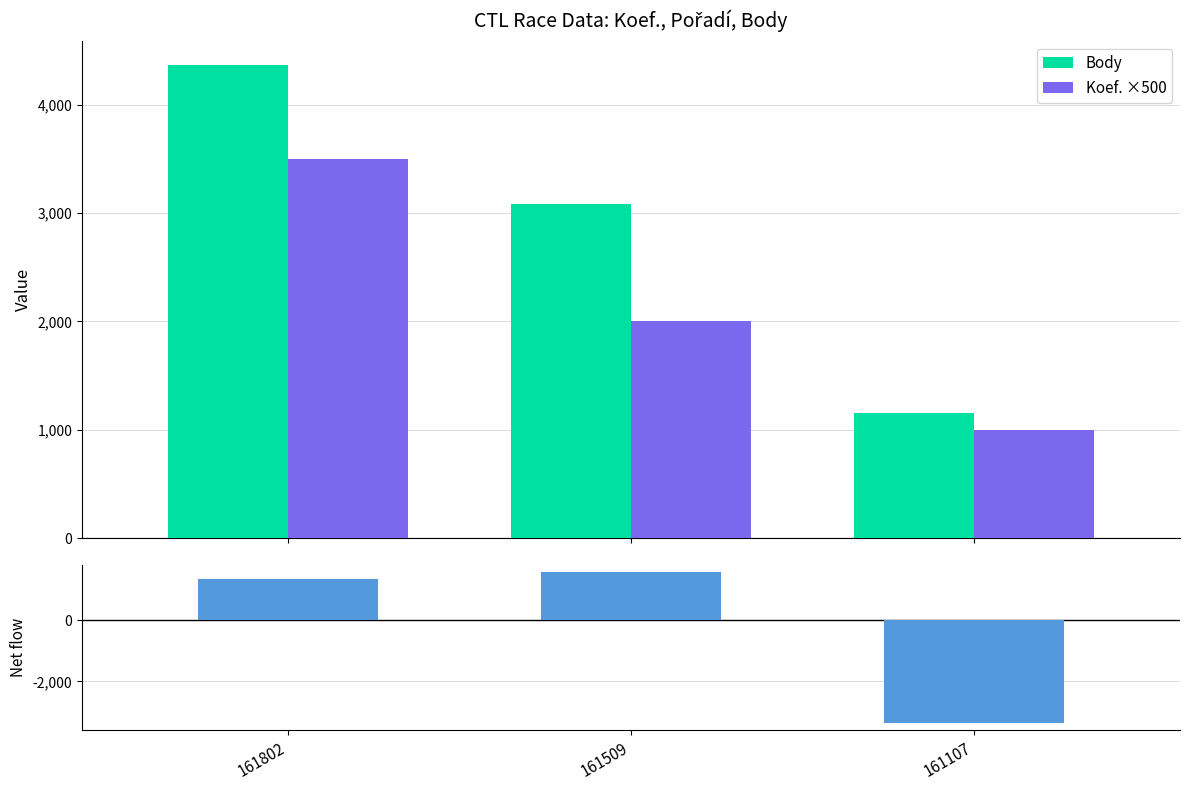

True or false: Body has a value of 1614 at 161509.

False